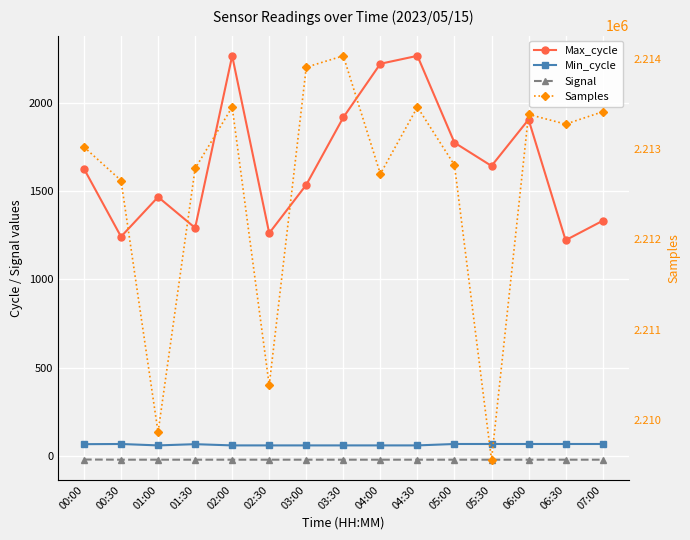

Rank the series at 06:30 from lowest to highest value.

Signal, Min_cycle, Max_cycle, Samples